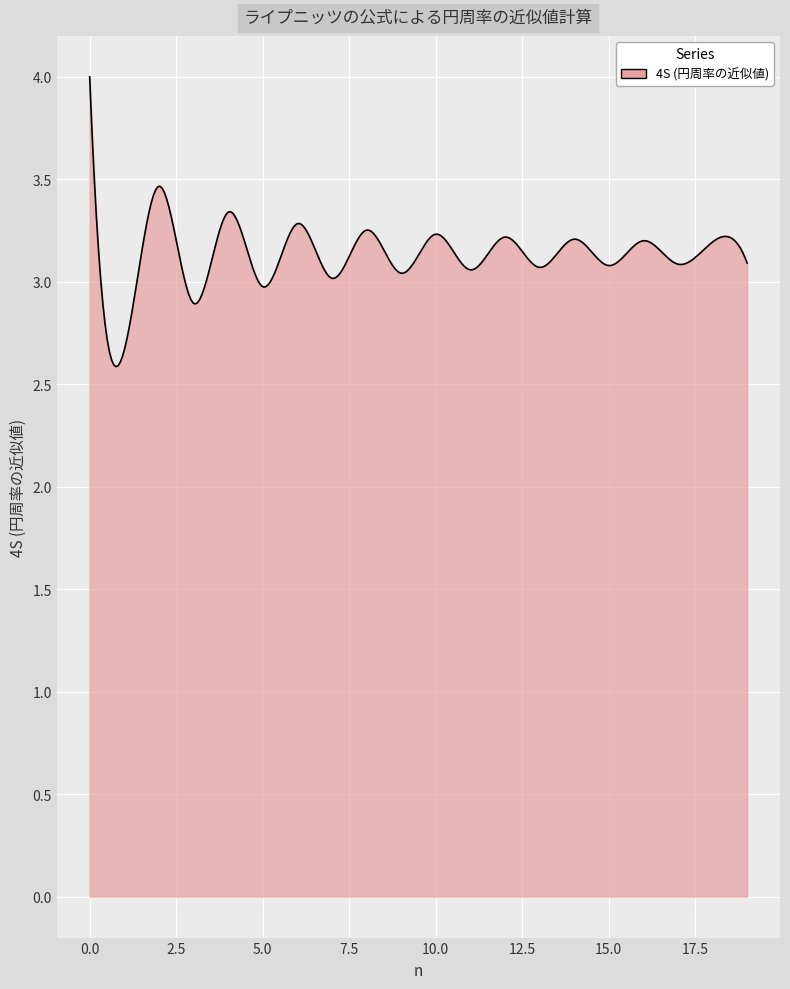

What is the maximum value shown in the chart?

4.0